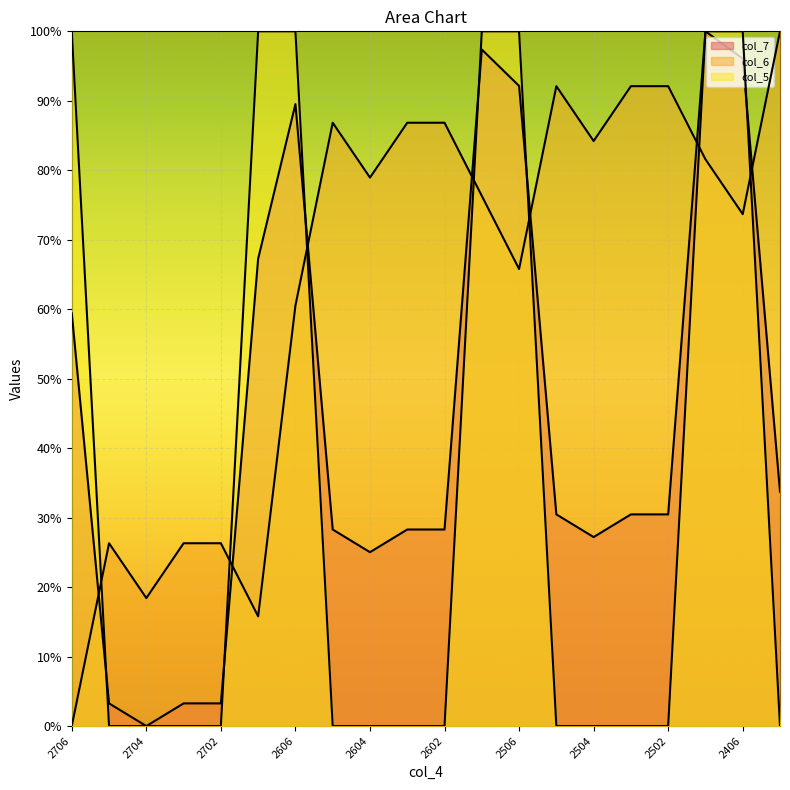

At which category does col_7 reach its first local peak?

2606